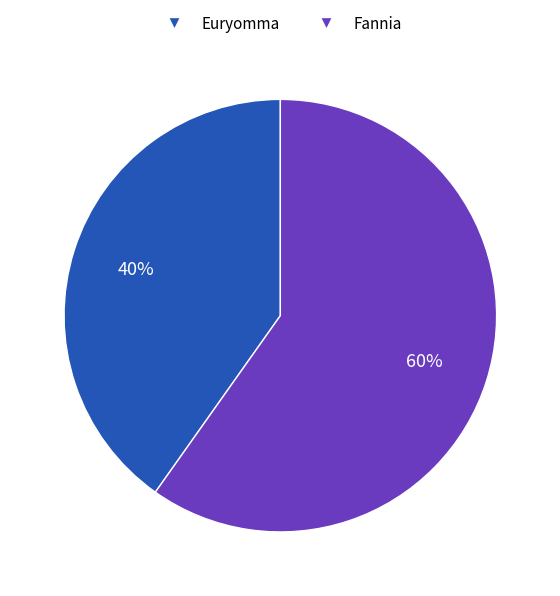

Approximately how many times larger is the value at Fannia compared to Euryomma?

1.5